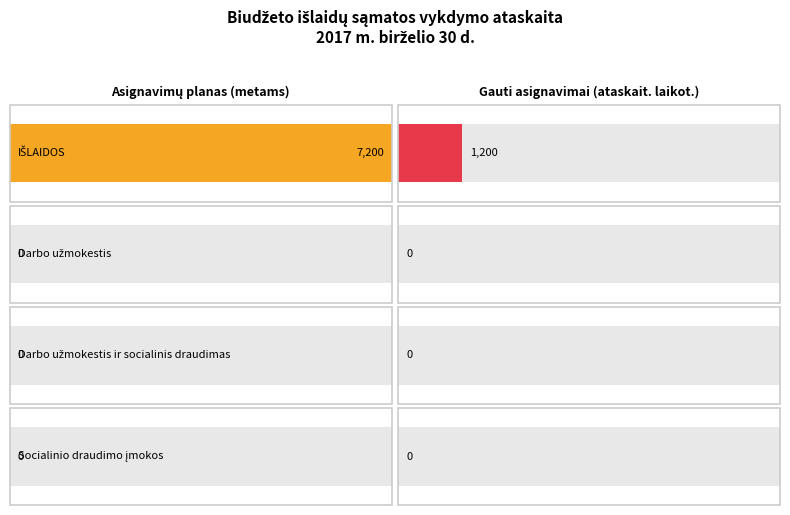

At which category does the chart reach its peak across all series?

IŠLAIDOS